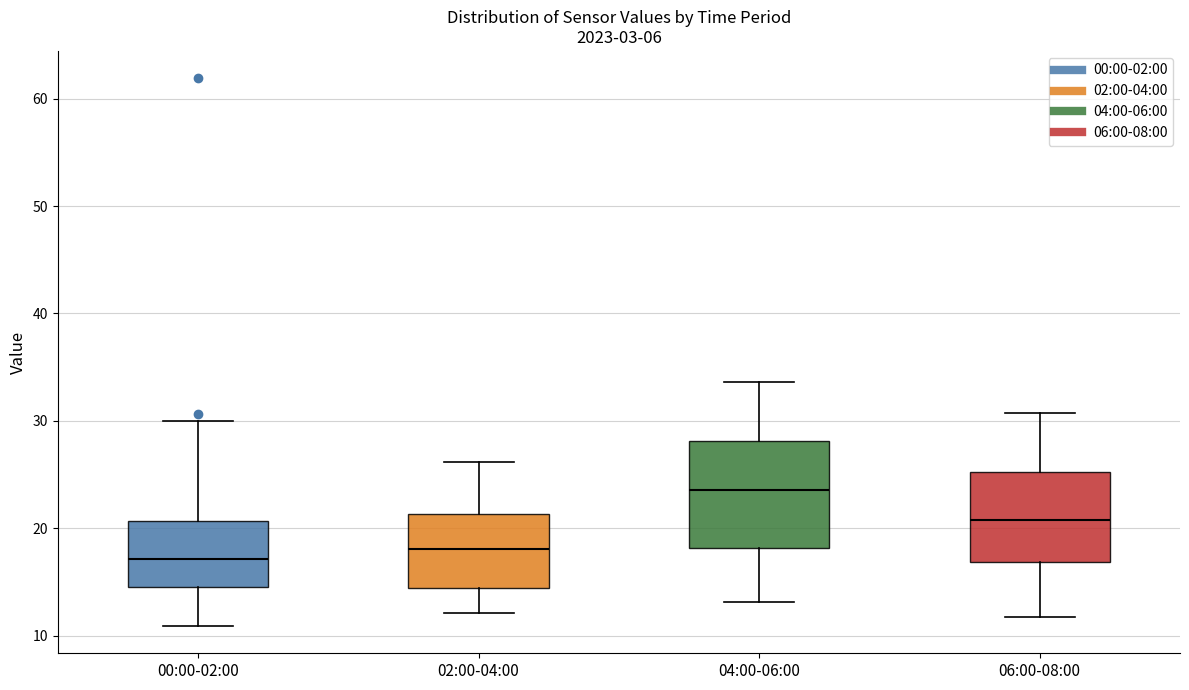

Reading left to right, transcribe this box plot: for each box, give where its median line is, the range the box spans, and where its two whiskers end, as read against the y-axis. The values are not printed on the chart, so give them approximately, as read against the axis.

00:00-02:00: median 17, box 15 to 21, whiskers 11 to 30
02:00-04:00: median 18, box 14 to 21, whiskers 12 to 26
04:00-06:00: median 24, box 18 to 28, whiskers 13 to 34
06:00-08:00: median 21, box 17 to 25, whiskers 12 to 31